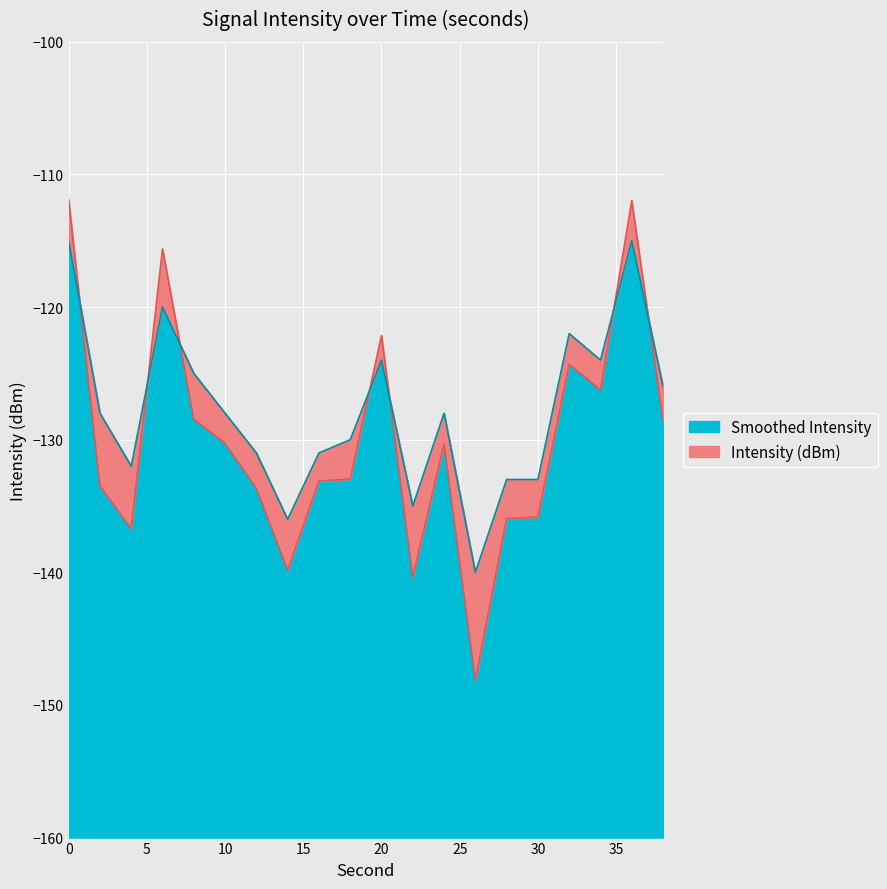

At which category does Smoothed Intensity reach its first local peak?

6